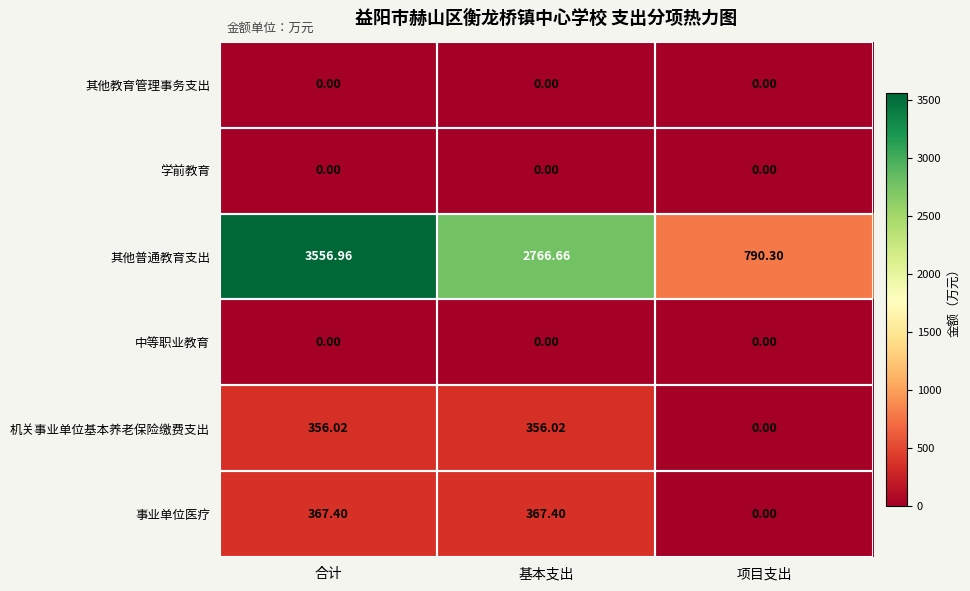

Where is 其他普通教育支出 nearest to the value 2173?

基本支出